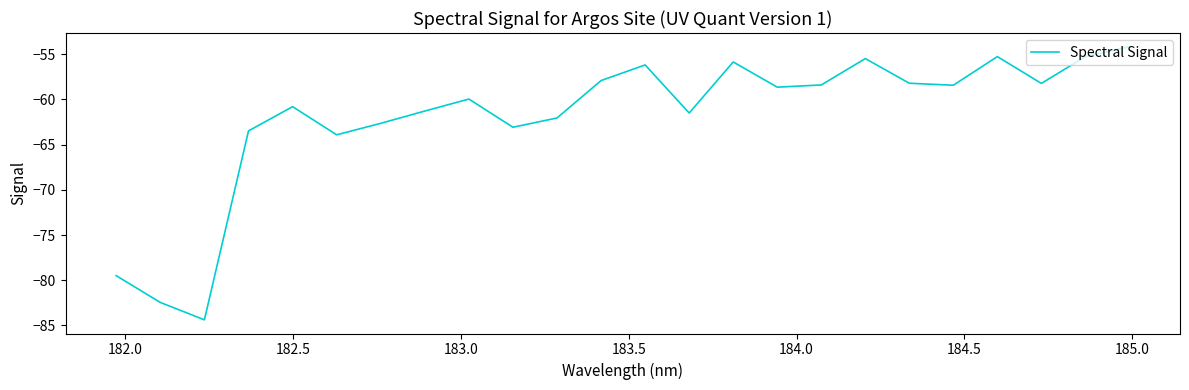

What is the difference between the maximum and minimum values?

30.2